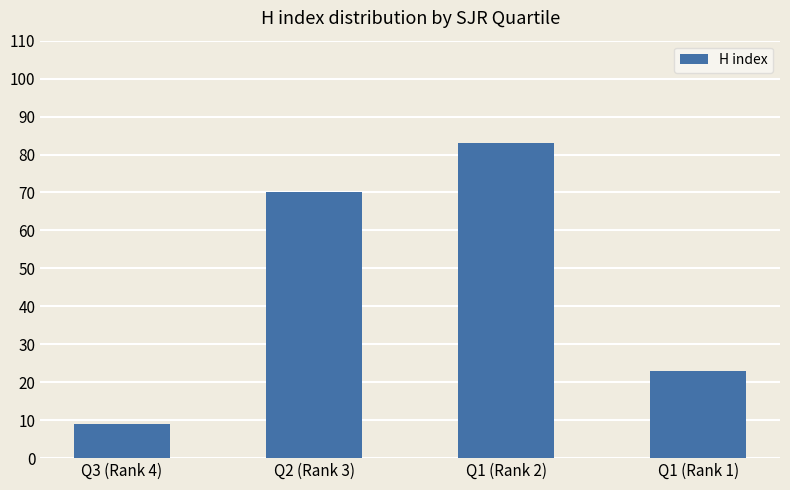

What is the label of the 4th bar from the left?

Q1 (Rank 1)